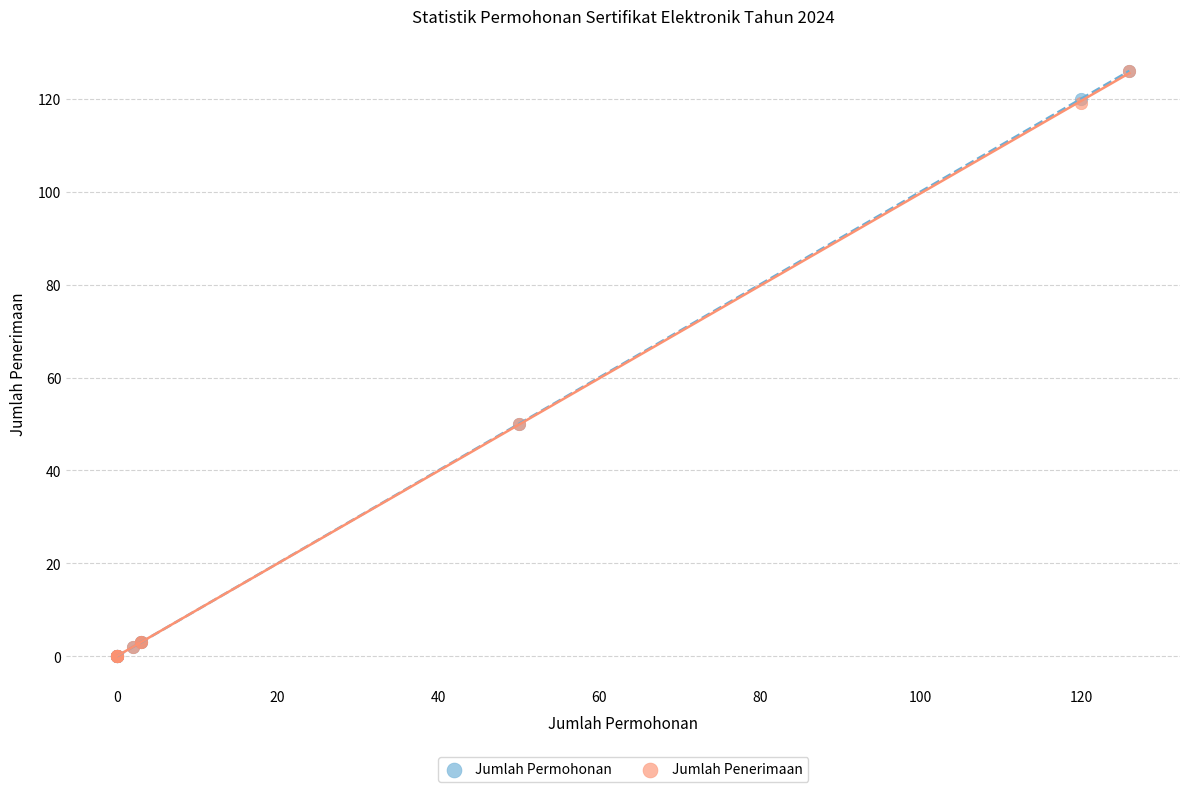

What are all the series names shown in the legend?

Jumlah Permohonan, Jumlah Penerimaan